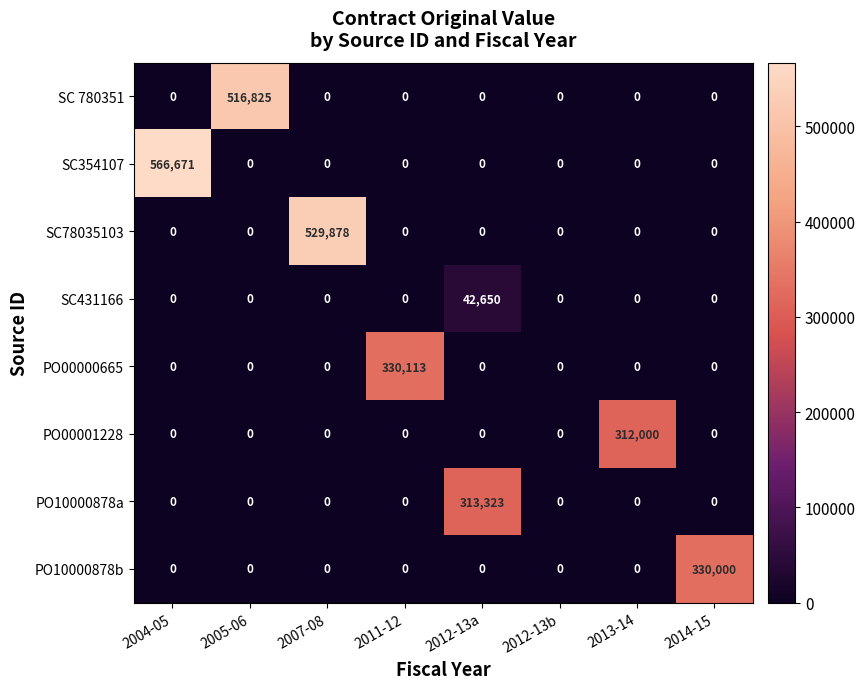

Is it true that SC431166 equals 0 at 2007-08?

True